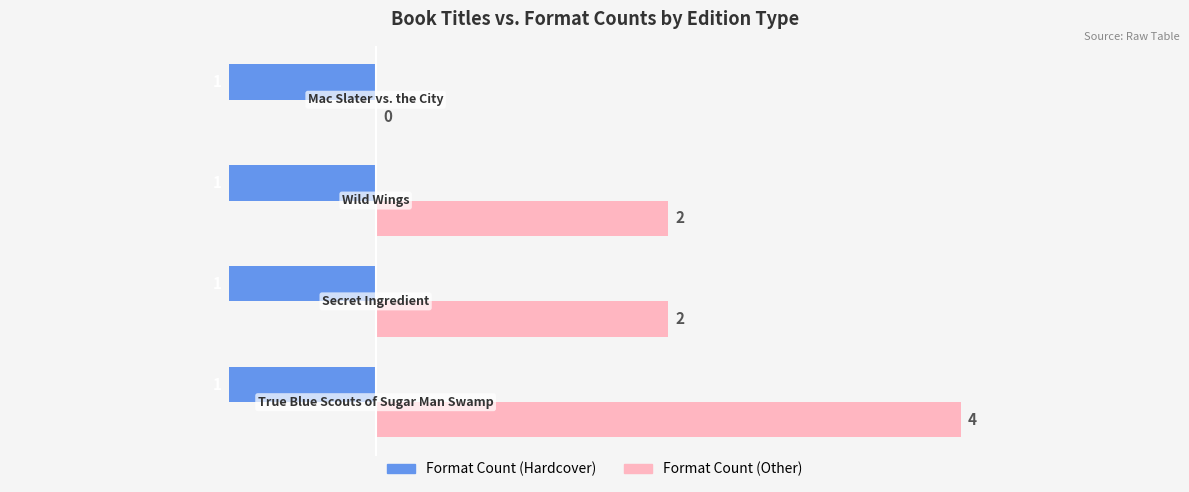

What is the sum of all Format Count (Other) values?

8